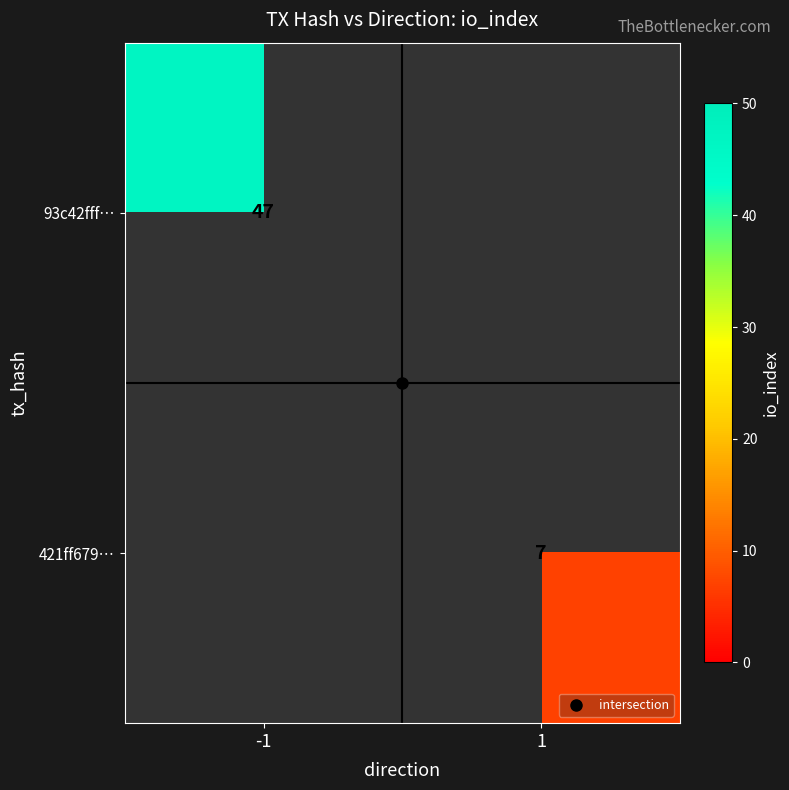

At which category does the chart reach its minimum across all series?

1